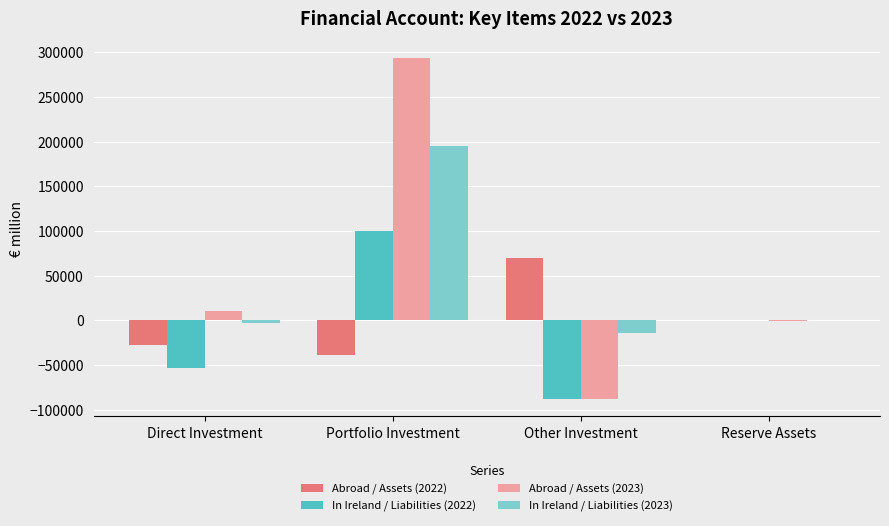

What is the greatest value displayed?

293285